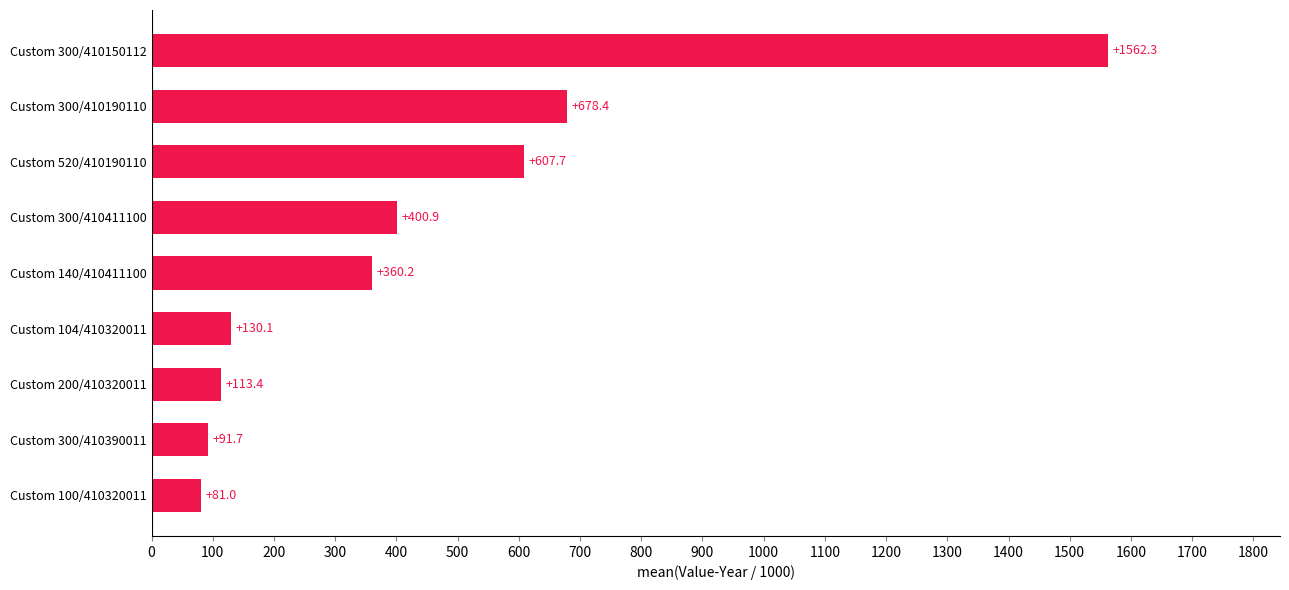

Rank the categories by value from highest to lowest.

Custom 300/410150112, Custom 300/410190110, Custom 520/410190110, Custom 300/410411100, Custom 140/410411100, Custom 104/410320011, Custom 200/410320011, Custom 300/410390011, Custom 100/410320011